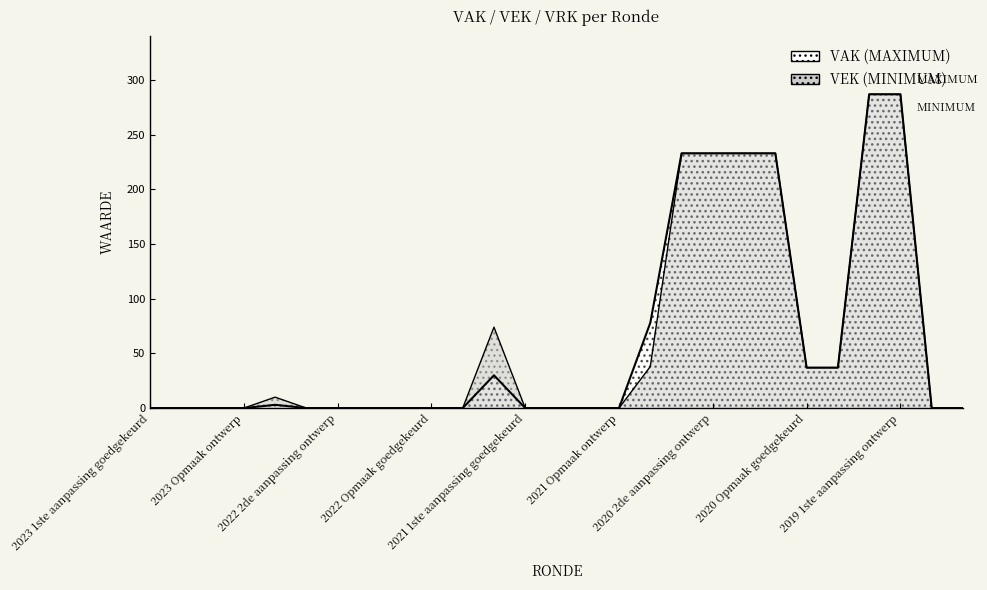

Is the value of VEK (MINIMUM) at 2023 1ste aanpassing goedgekeurd greater than the value of VAK (MAXIMUM) at 2022 2de aanpassing ontwerp?

No